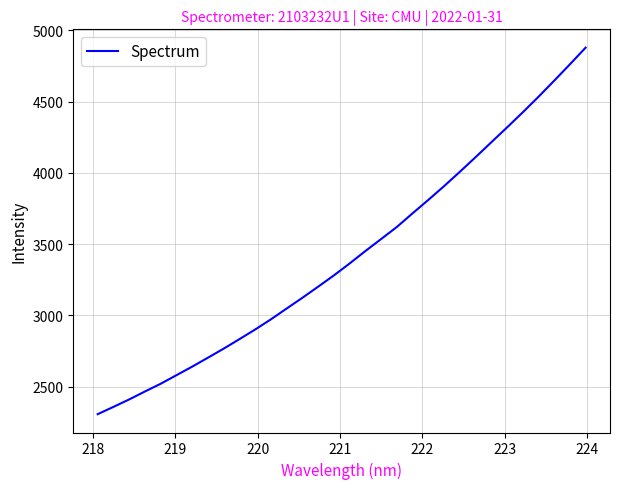

What is the difference between the maximum and minimum values?

2573.0